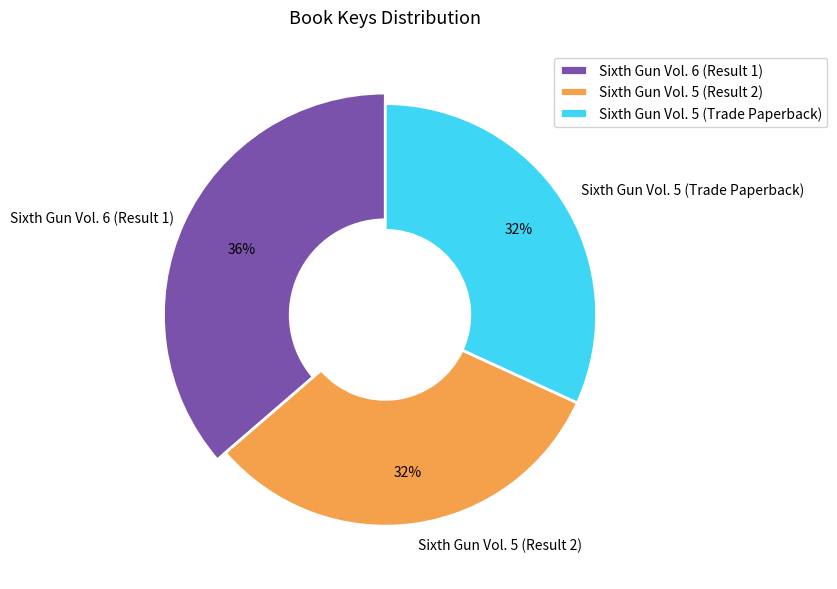

Does any single category account for the majority?

No